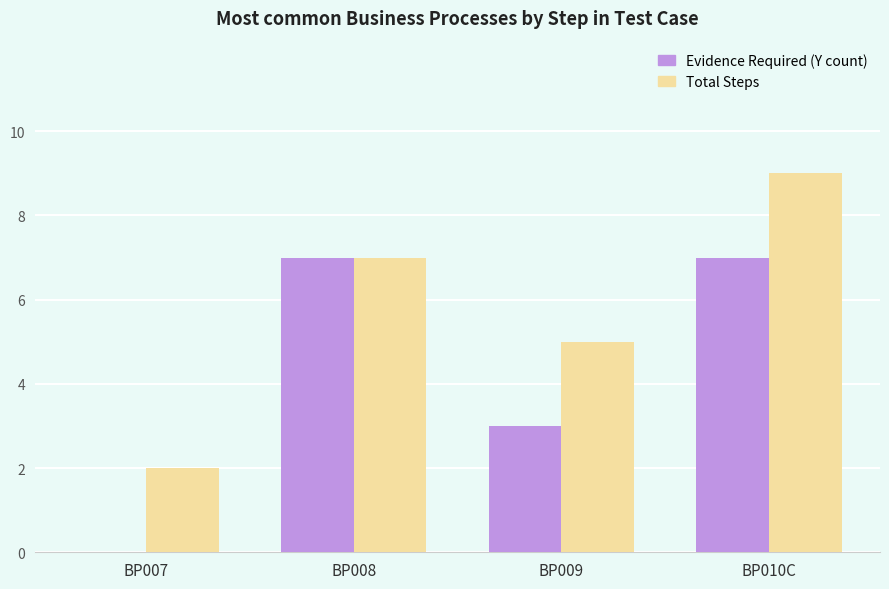

Which label corresponds to the largest value in the chart?

BP010C